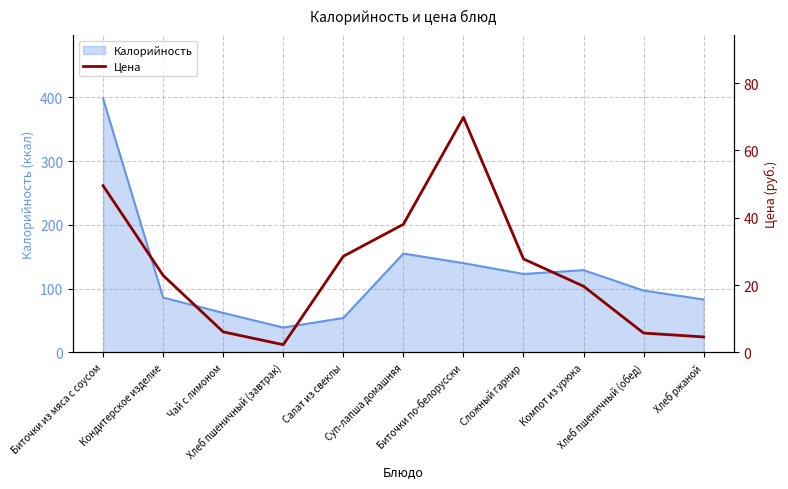

What value does the data have at Чай с лимоном?

6.1